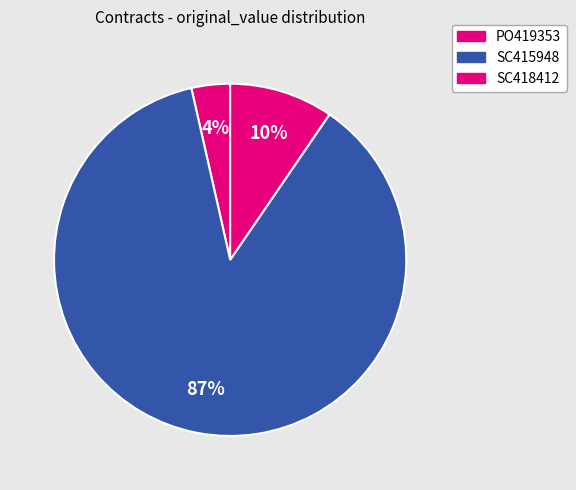

What is the majority slice?

SC415948